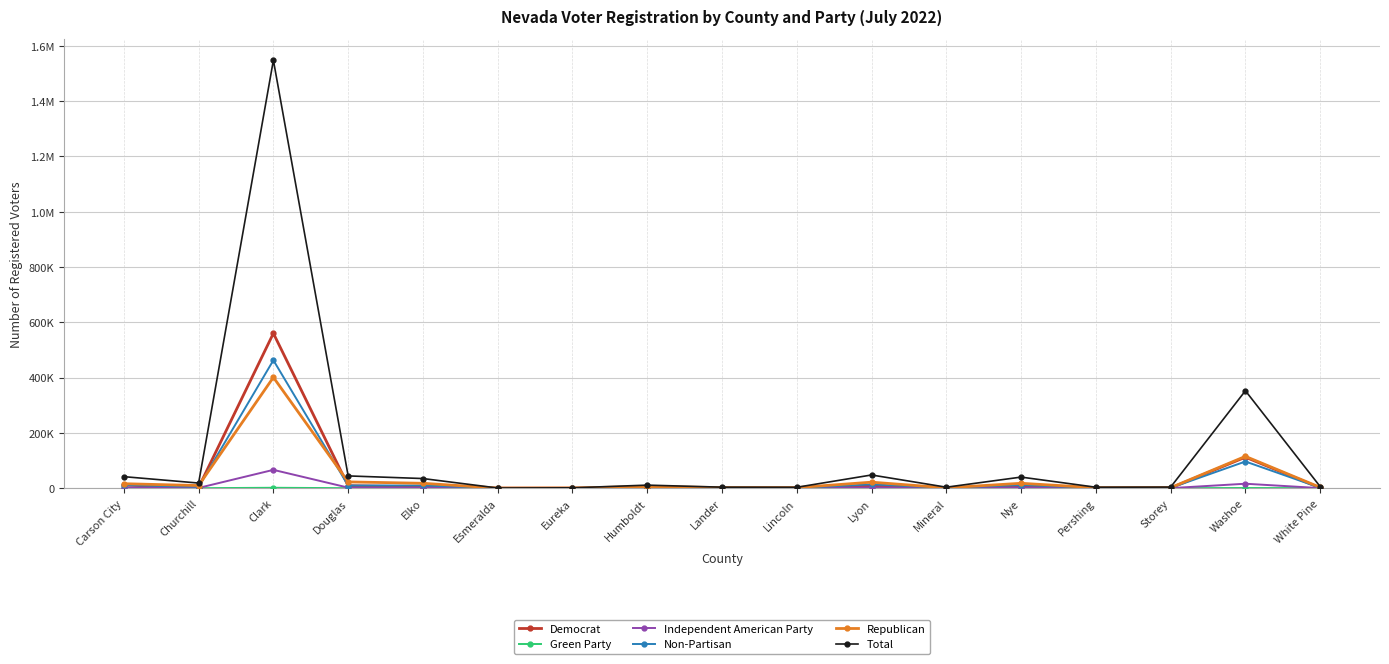

How many series are shown in this chart?

6